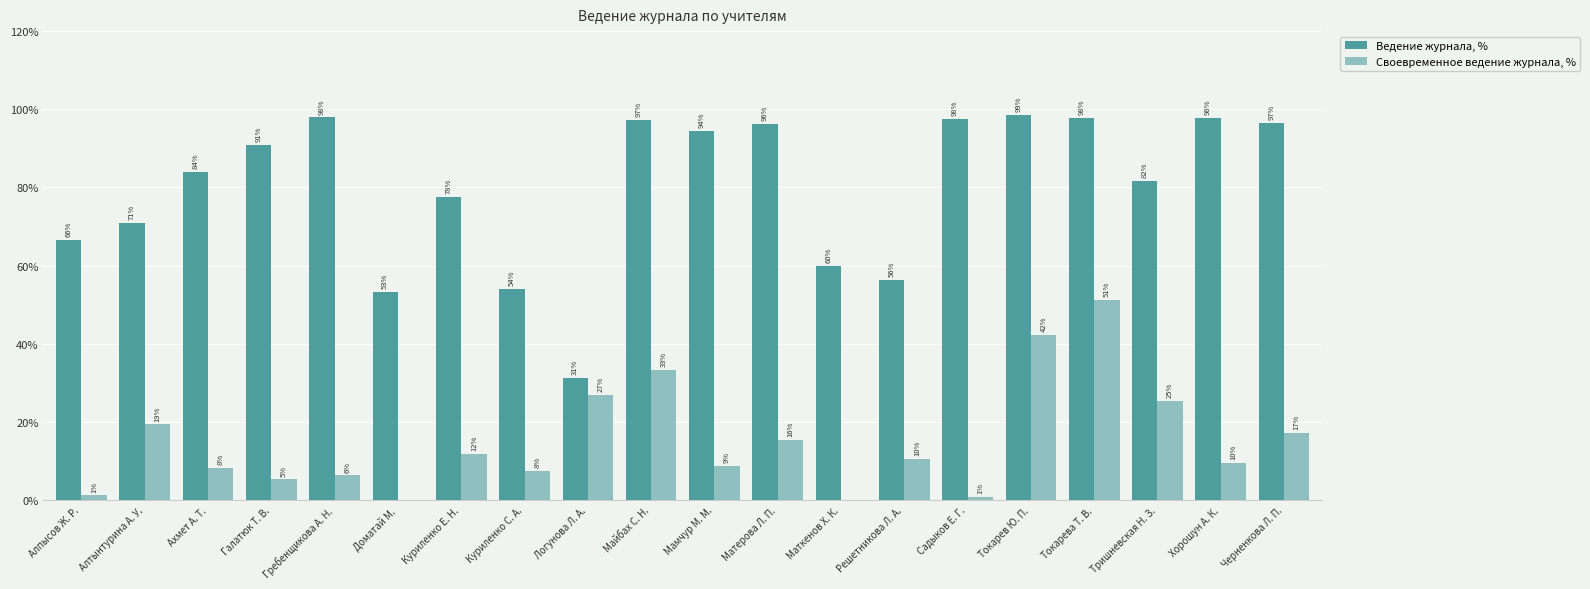

The Своевременное ведение журнала, % series shows 8.0 at Галатюк Т. В.. True or false?

False